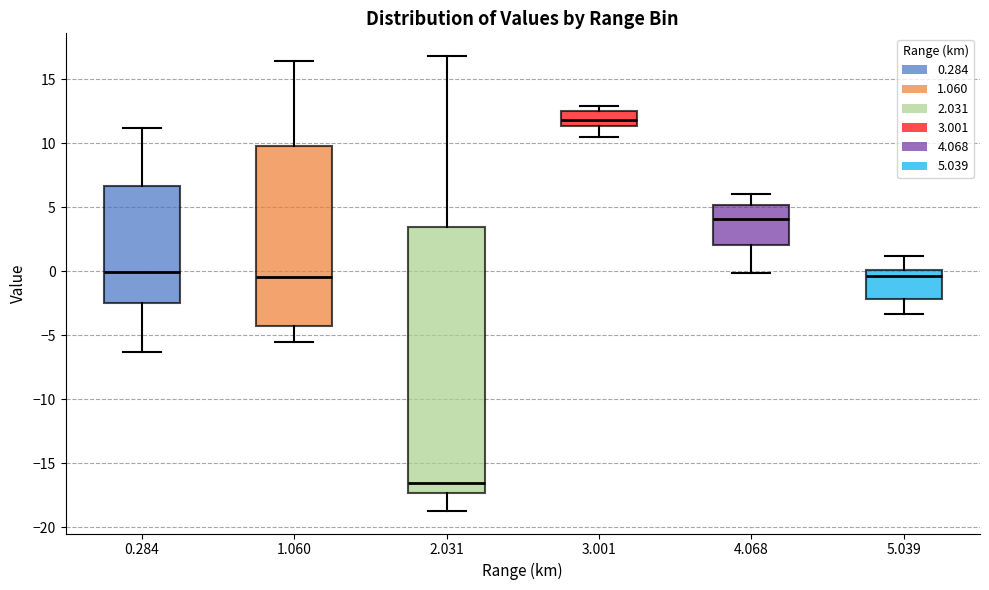

Reading left to right, read every box against the y-axis: the position of its median line, the range the box covers, and the ends of its whiskers. The values are not printed on the chart, so give them approximately, as read against the axis.

0.284: median 0.0, box -2.5 to 6.5, whiskers -6.5 to 11.0
1.060: median -0.5, box -4.0 to 10.0, whiskers -5.5 to 16.5
2.031: median -16.5, box -17.5 to 3.5, whiskers -18.5 to 17.0
3.001: median 12.0, box 11.5 to 12.5, whiskers 10.5 to 13.0
4.068: median 4.0, box 2.0 to 5.0, whiskers 0.0 to 6.0
5.039: median -0.5, box -2.0 to 0.0, whiskers -3.5 to 1.0